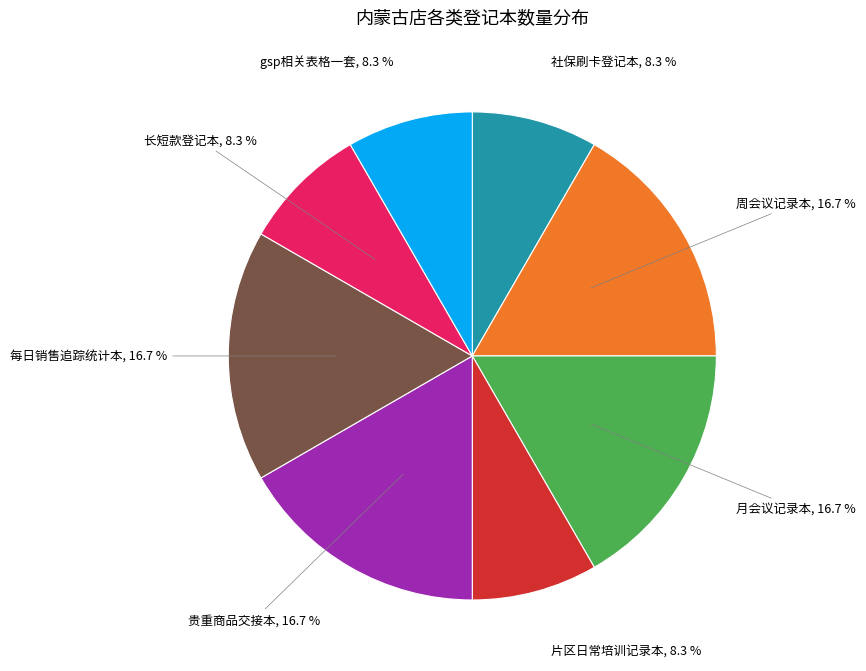

Is there any slice that represents more than half of the pie?

No